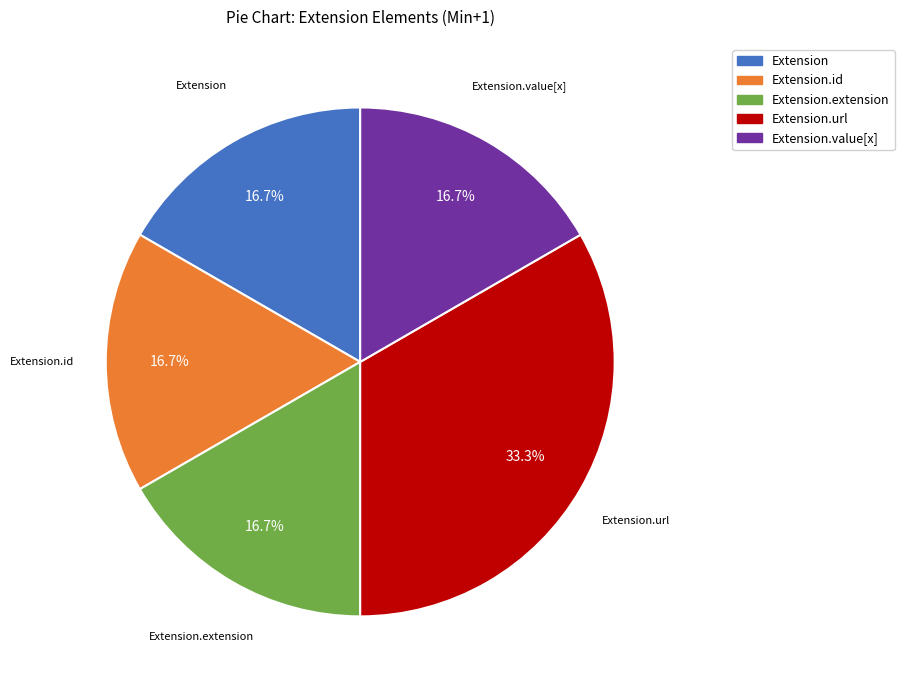

The Extension.url slice represents 93% of the pie. True or false?

False